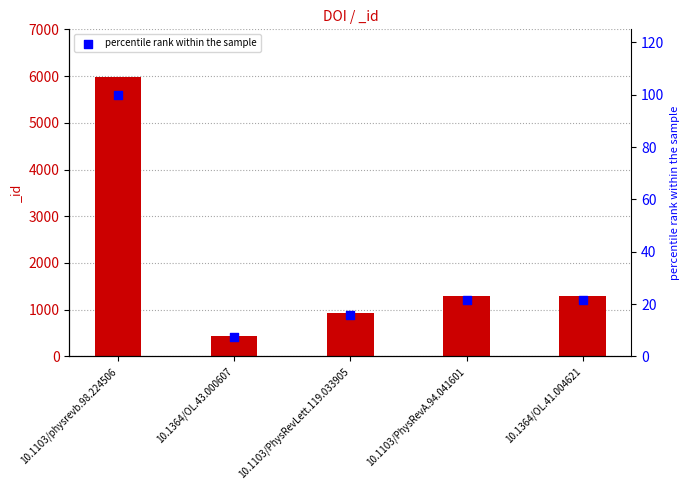

Between 10.1103/PhysRevA.94.041601 and 10.1364/OL.41.004621, which is larger?

10.1364/OL.41.004621